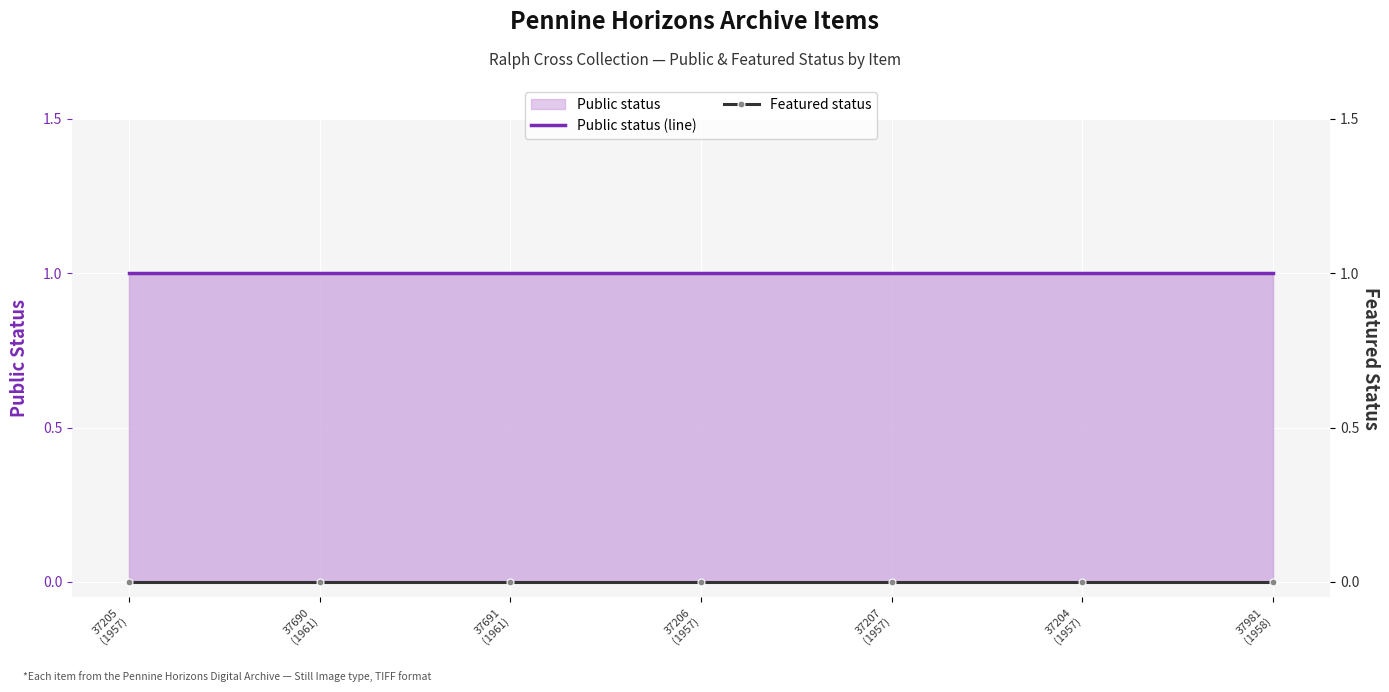

The value of Featured status at 37205
(1957) is 0. True or false?

True